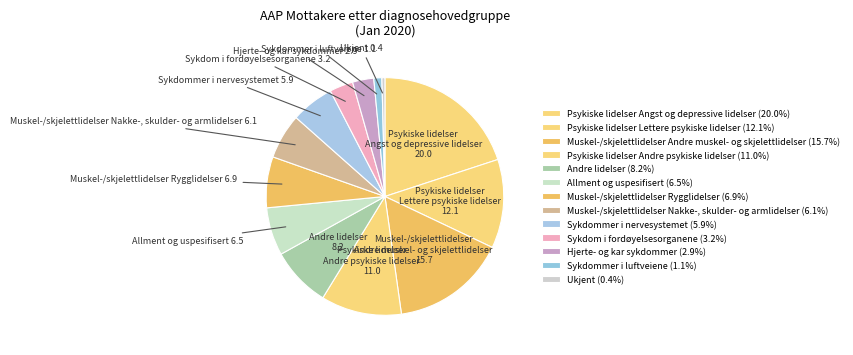

Do Sykdommer i luftveiene 1.1 and Sykdom i fordøyelsesorganene 3.2 together represent more than half of the pie?

No